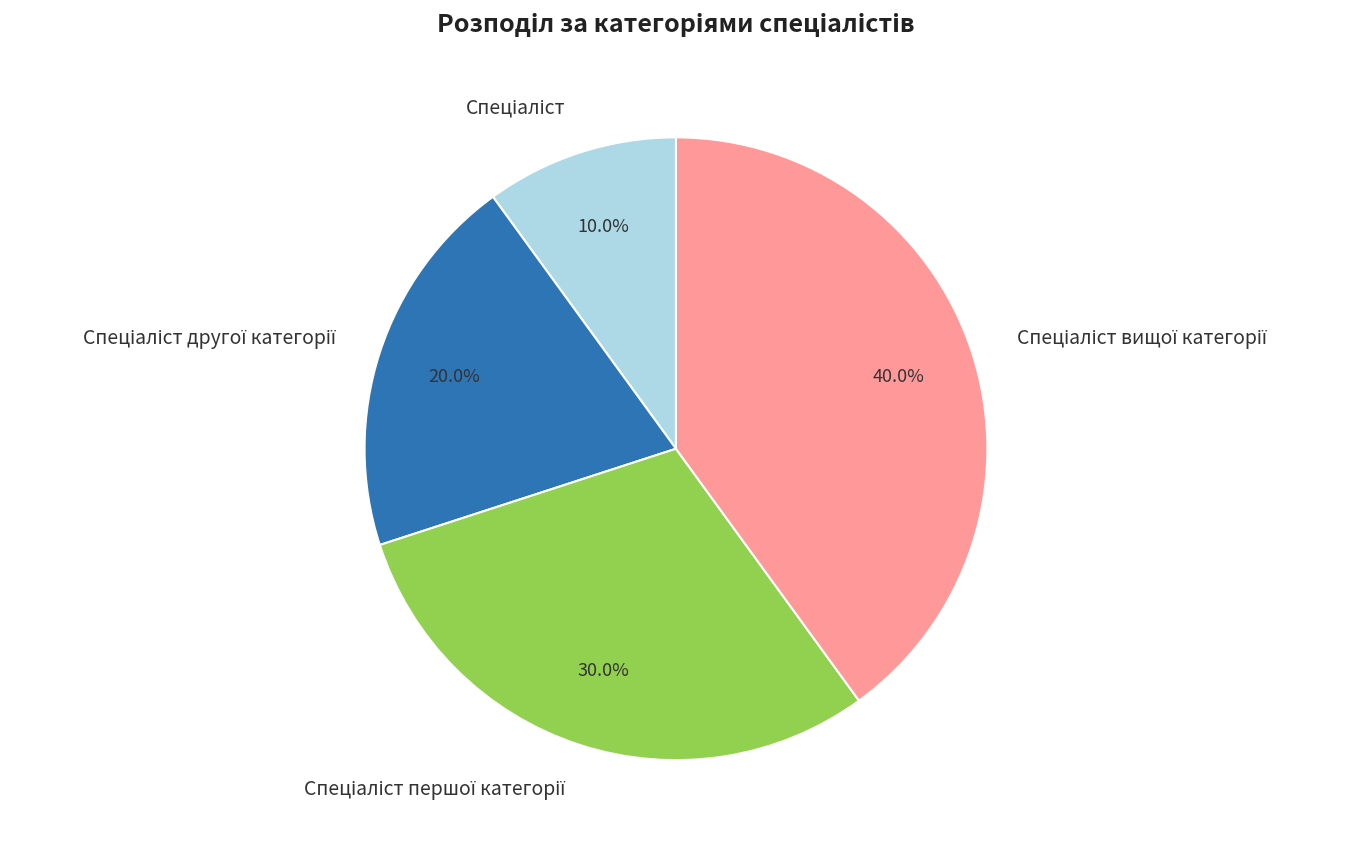

How many slices are in this pie chart?

4